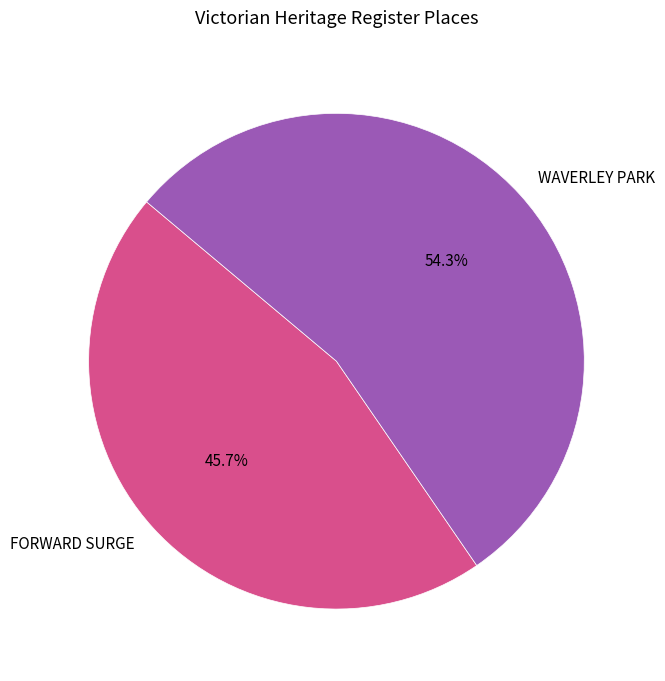

How many segments does this pie chart have?

2